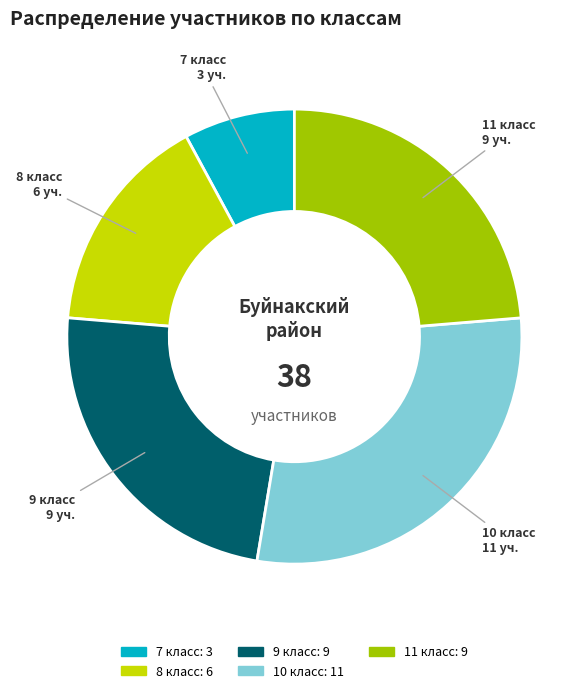

Is it true that 8 класс is 16% of the pie?

True